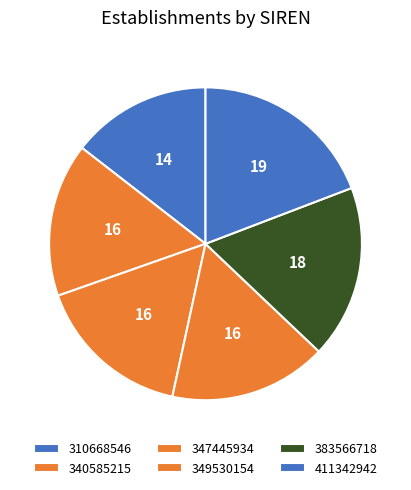

Which slice is the largest?

411342942